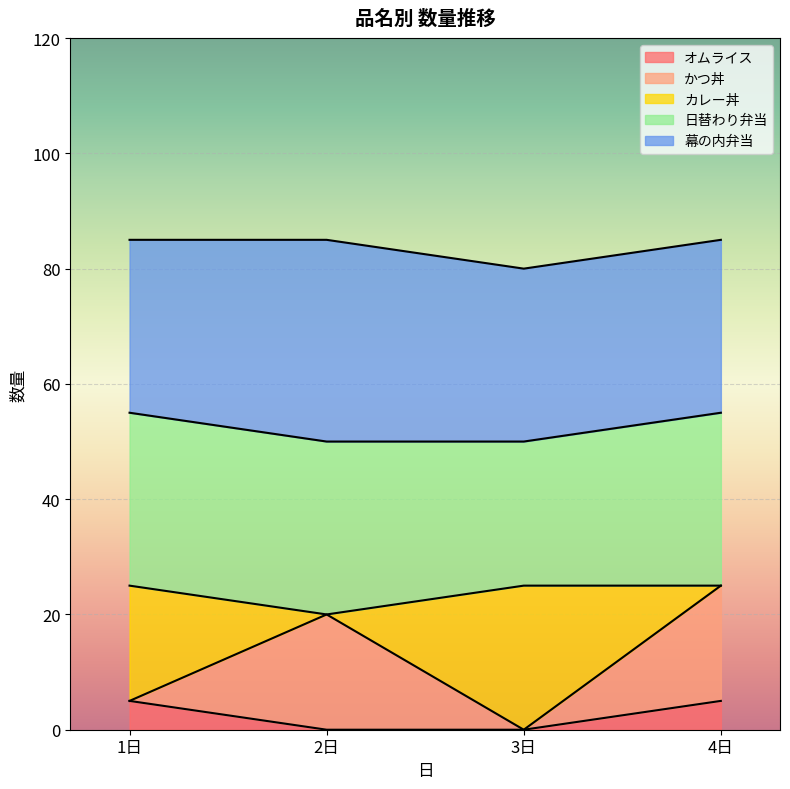

True or false: 幕の内弁当 and 日替わり弁当 cross at least once.

False